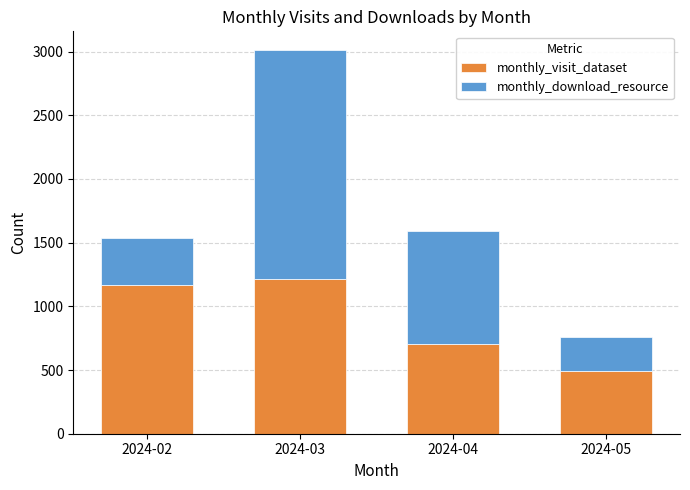

At which category is the sum across all series the highest?

2024-03